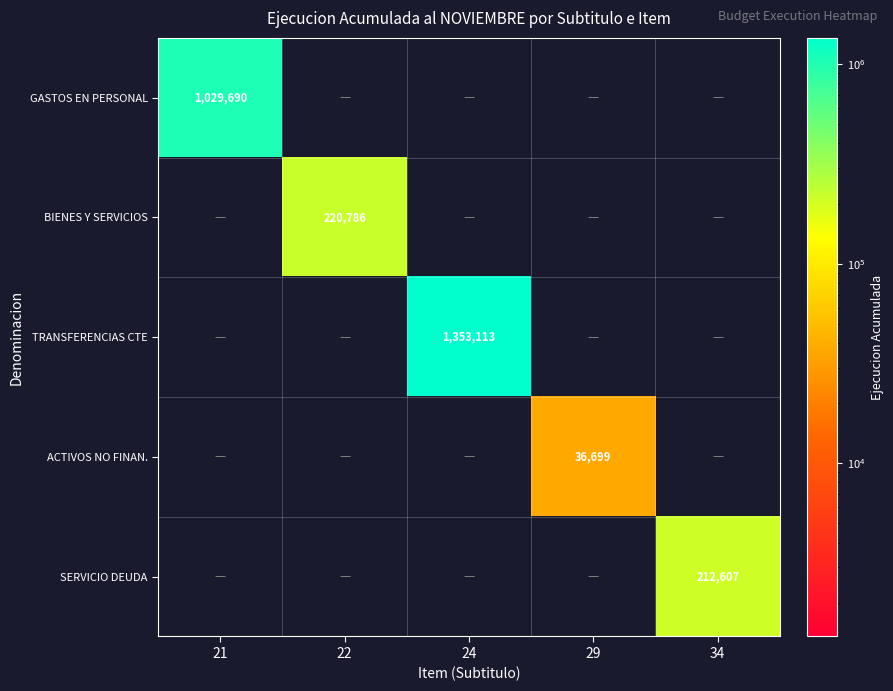

The TRANSFERENCIAS CTE series shows 1353113 at 24. True or false?

True